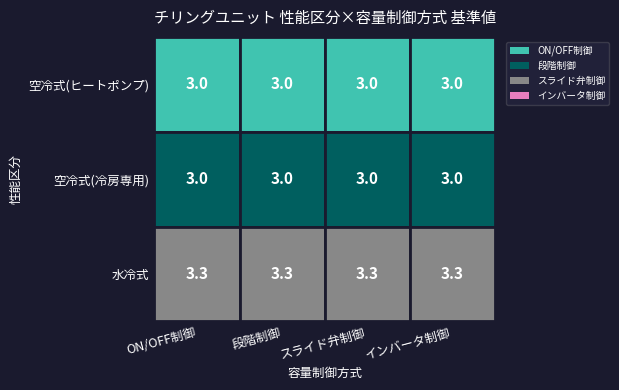

Reading left to right, list all the values displayed in this chart.

ON/OFF制御: 空冷式(ヒートポンプ)=3.0	空冷式(冷房専用)=3.0	水冷式=3.3
段階制御: 空冷式(ヒートポンプ)=3.0	空冷式(冷房専用)=3.0	水冷式=3.3
スライド弁制御: 空冷式(ヒートポンプ)=3.0	空冷式(冷房専用)=3.0	水冷式=3.3
インバータ制御: 空冷式(ヒートポンプ)=3.0	空冷式(冷房専用)=3.0	水冷式=3.3